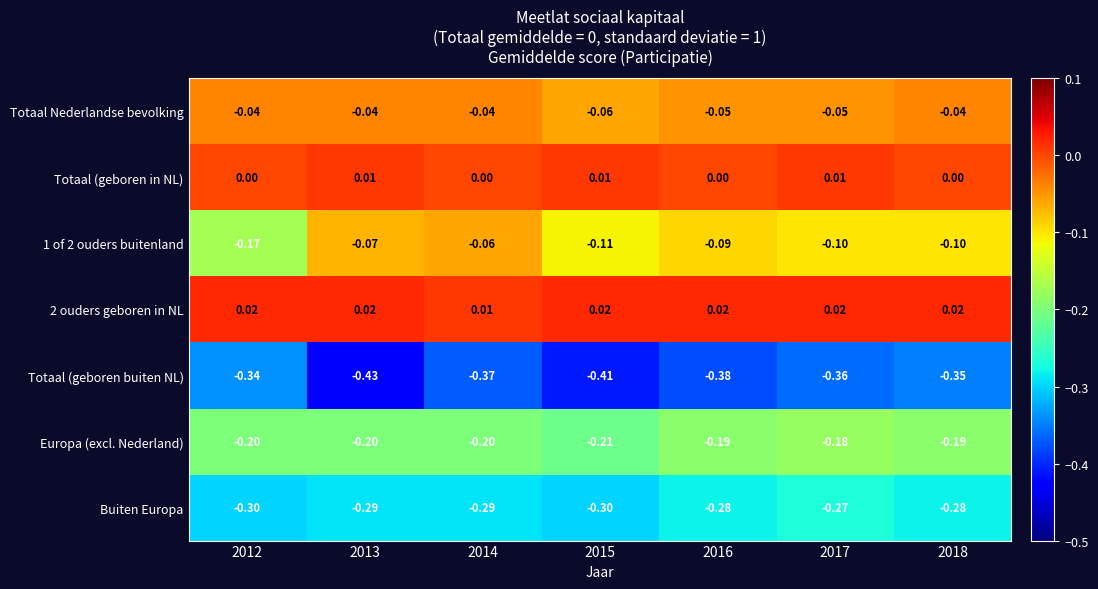

Is the value of 1 of 2 ouders buitenland at 2018 greater than the value of Europa (excl. Nederland) at 2013?

Yes